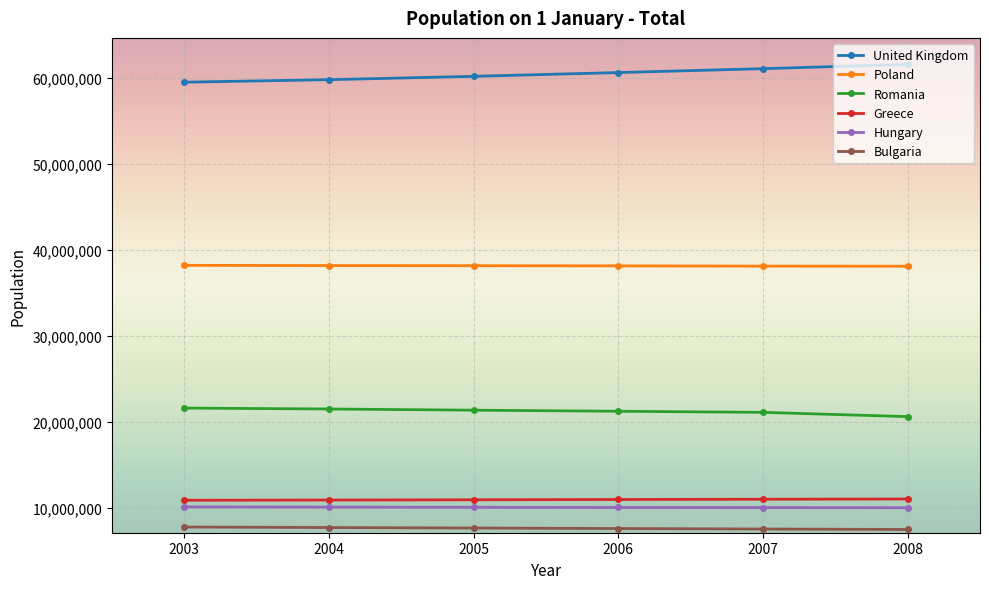

What is the minimum value shown in the chart?

7518002